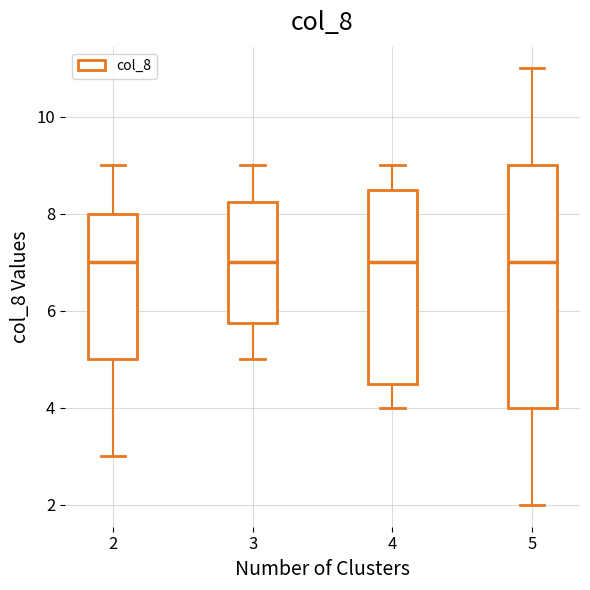

Reading left to right, transcribe this box plot: for each box, give where its median line is, the range the box spans, and where its two whiskers end, as read against the y-axis. The values are not printed on the chart, so give them approximately, as read against the axis.

2: median 7.0, box 5.0 to 8.0, whiskers 3.0 to 9.0
3: median 7.0, box 5.8 to 8.2, whiskers 5.0 to 9.0
4: median 7.0, box 4.6 to 8.6, whiskers 4.0 to 9.0
5: median 7.0, box 4.0 to 9.0, whiskers 2.0 to 11.0